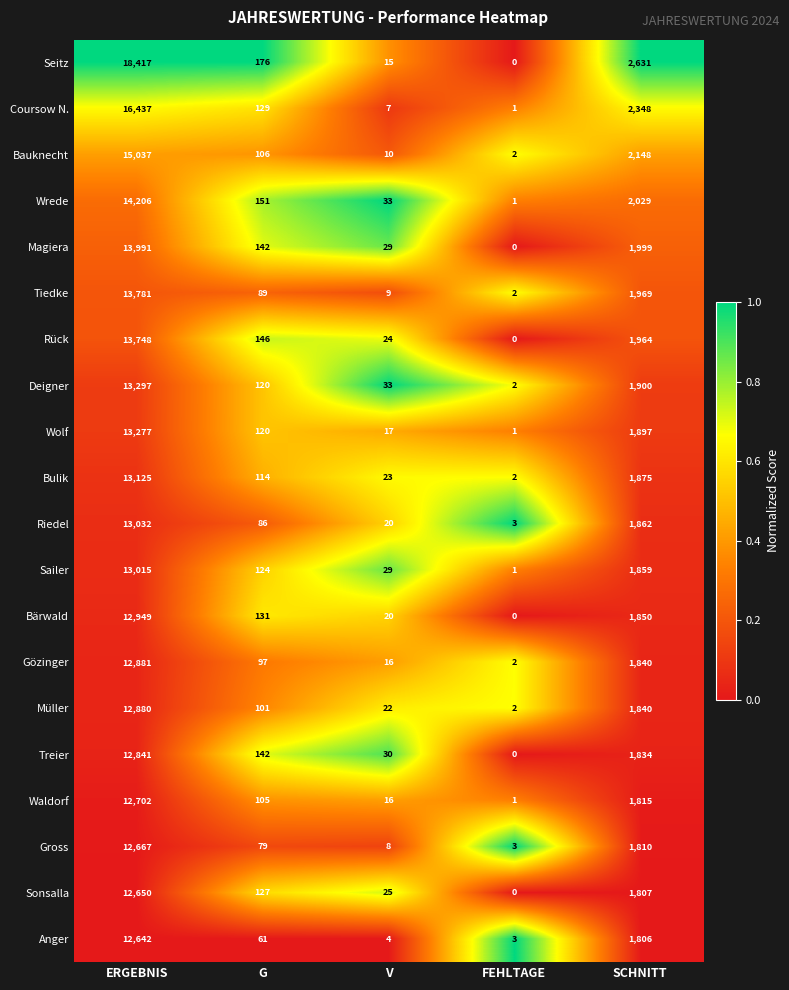

The value of Gross at FEHLTAGE is 3. True or false?

True